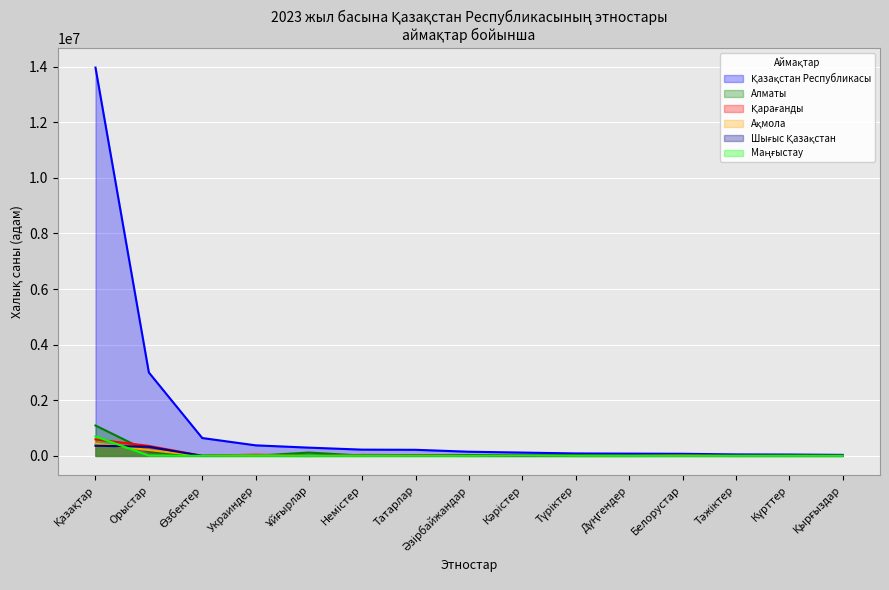

What is the label of the 9th point from the right?

Татарлар